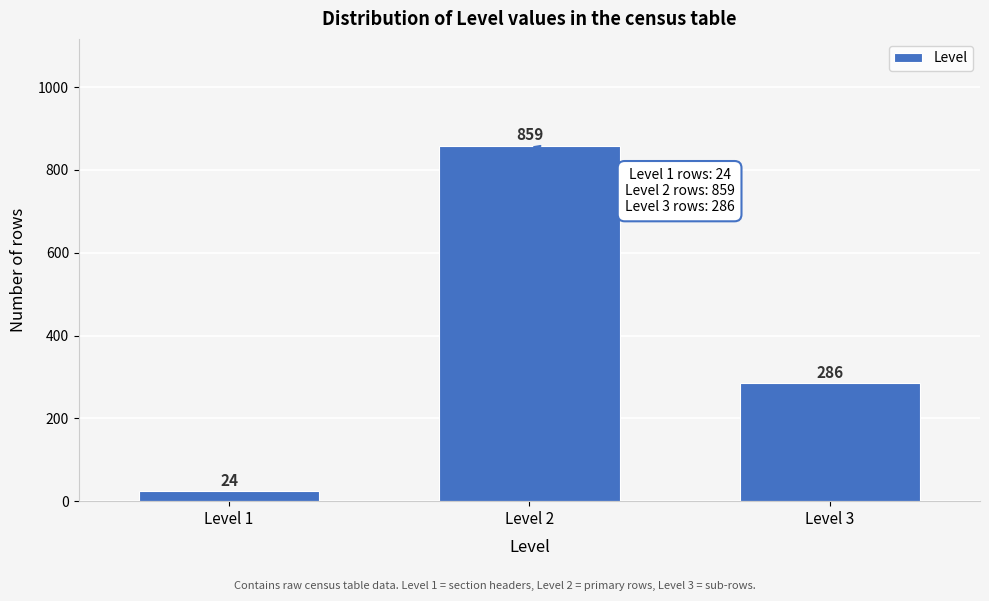

Reading left to right, extract all data points from this chart.

Level 1=24	Level 2=859	Level 3=286